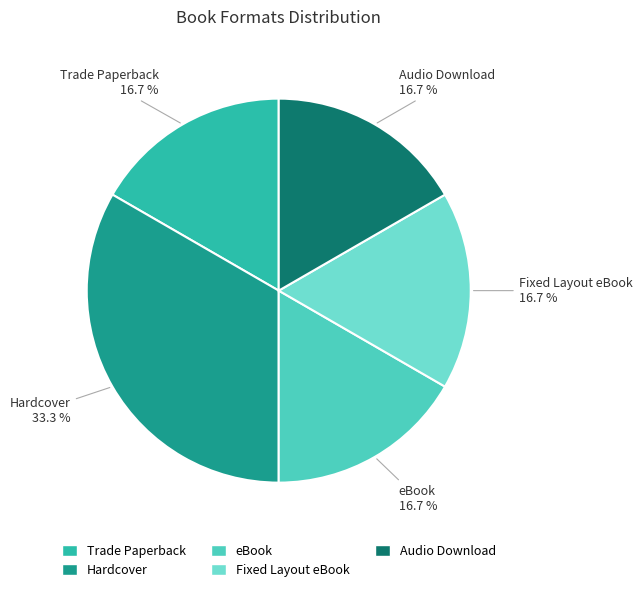

Combined, do Trade Paperback and Fixed Layout eBook account for over 50%?

No